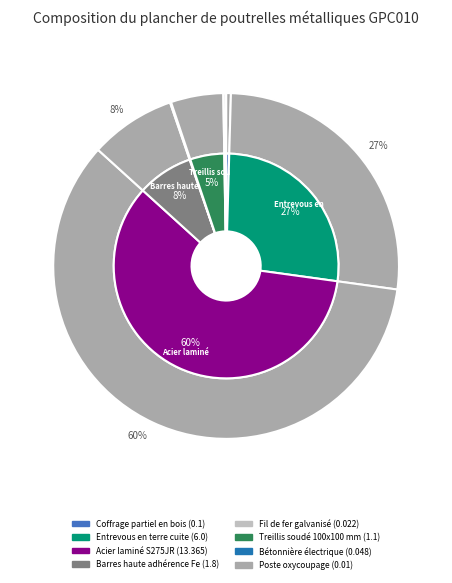

To the nearest percent, what portion does Entrevous en terre cuite represent?

27%